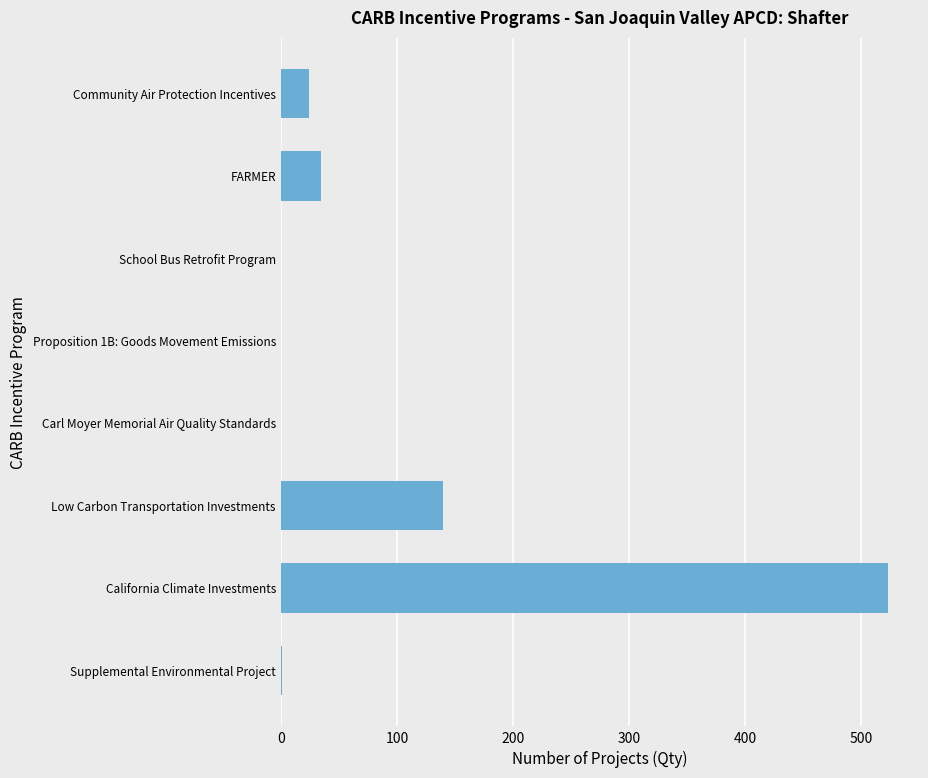

Count the number of categories in the chart.

8